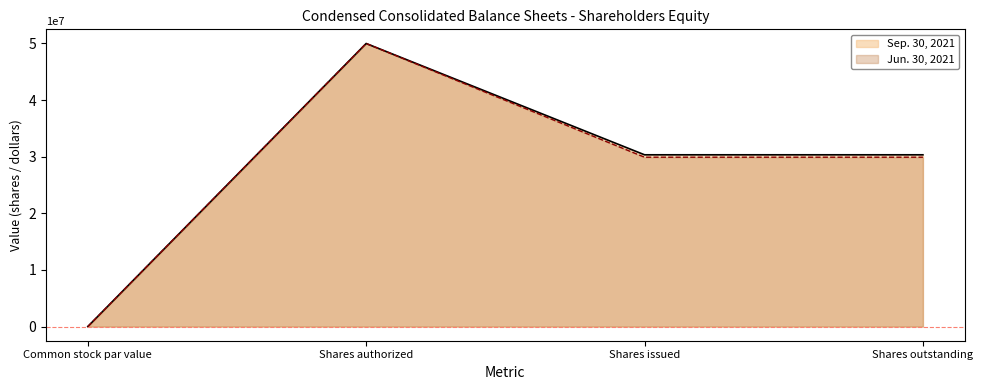

Which series has the largest total across all categories?

Sep. 30, 2021